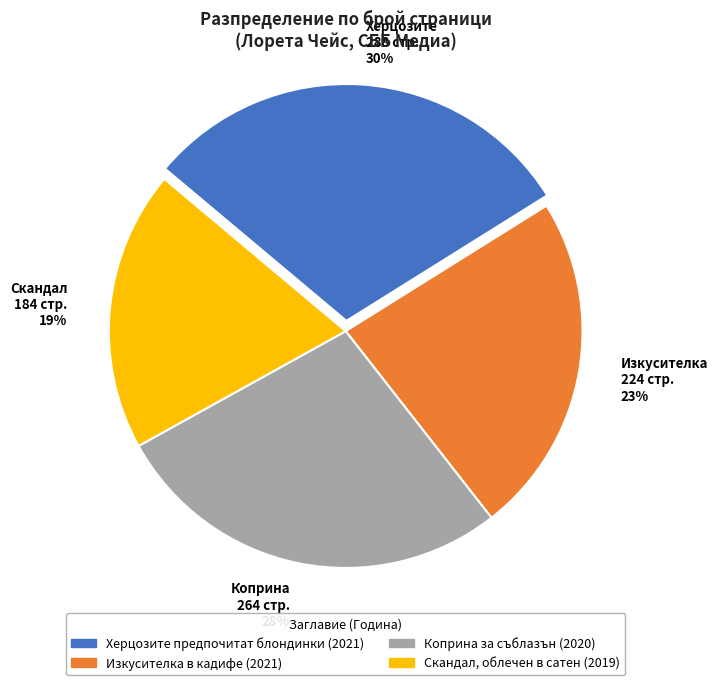

Count the number of slices in the pie.

4